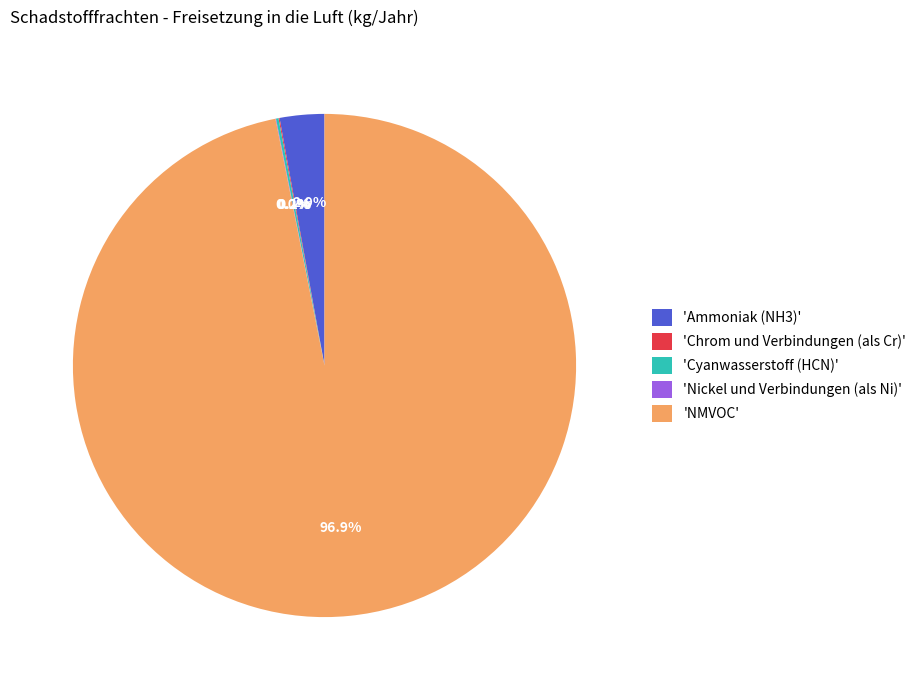

Does any single category account for the majority?

Yes